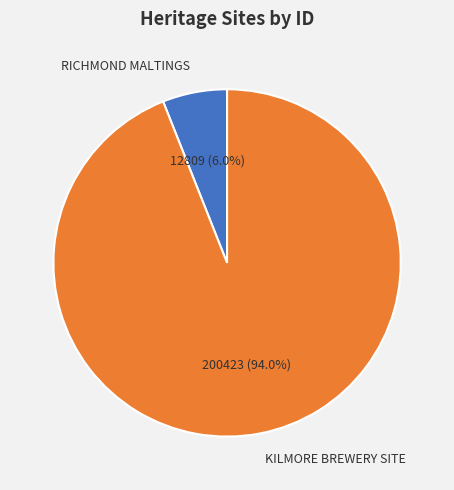

Rank the categories by value from lowest to highest.

RICHMOND MALTINGS, KILMORE BREWERY SITE